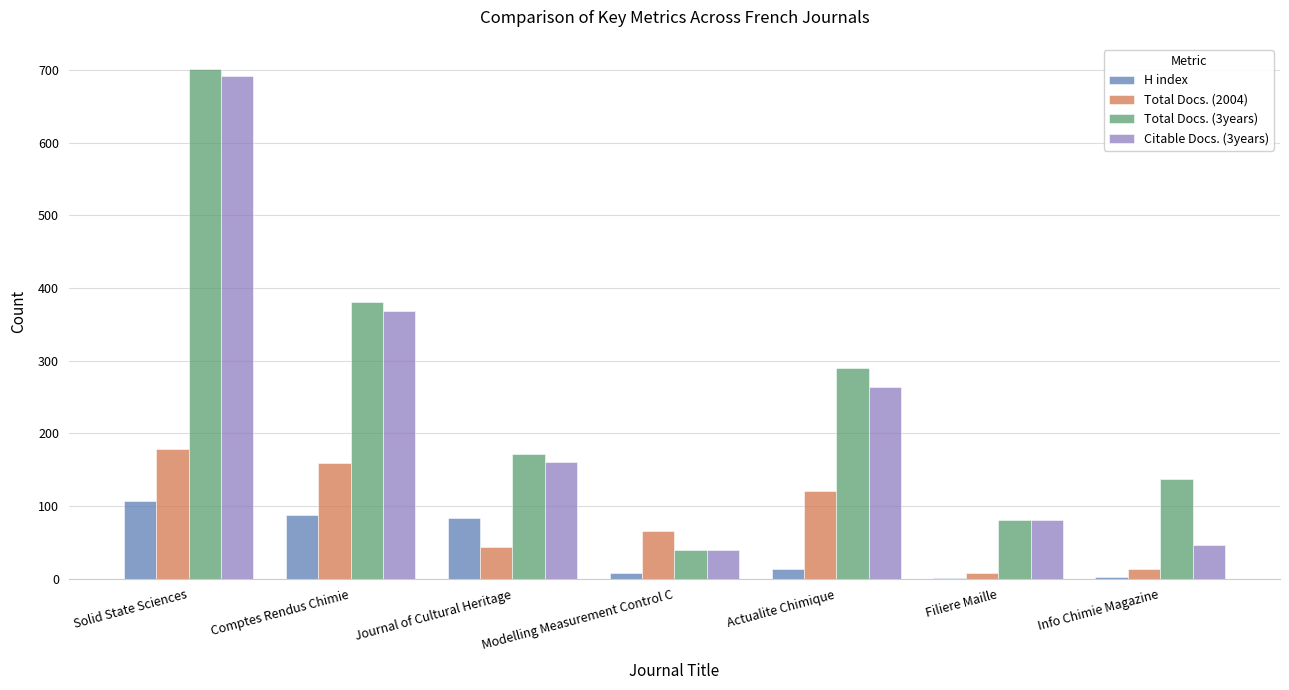

What is the maximum value shown in the chart?

701